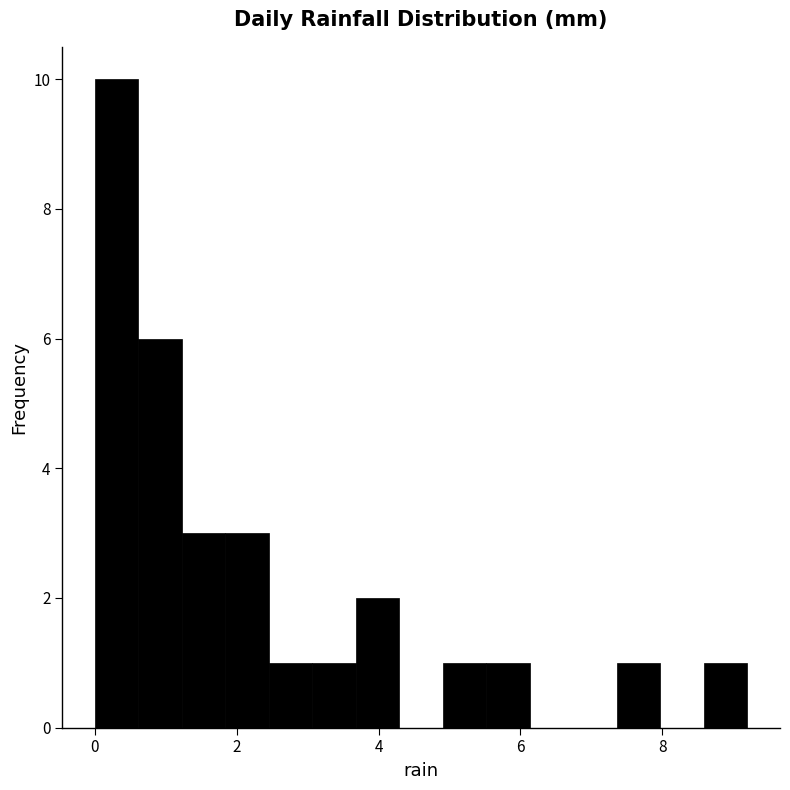

Read against the x-axis, roughly where is the centre of the tallest bar?

0.4